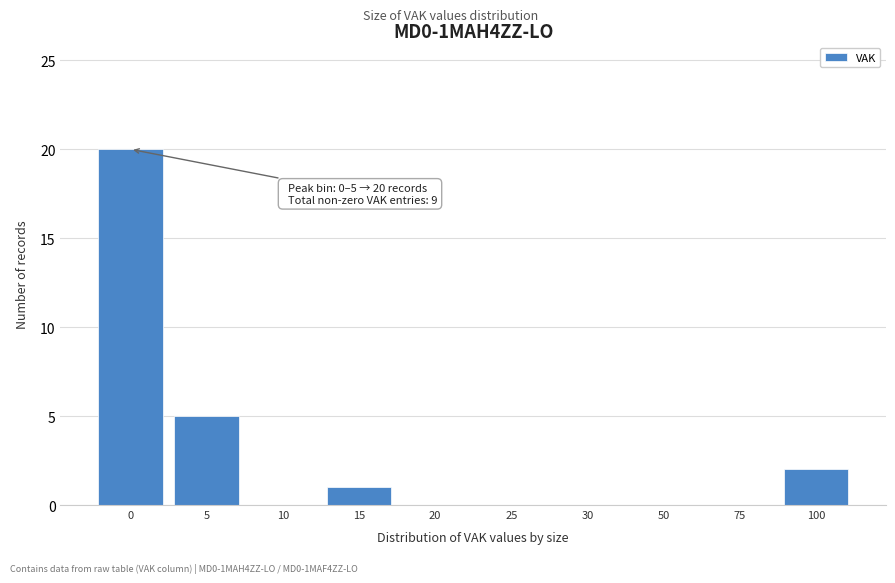

Reading left to right, list all the values displayed in this chart.

0=20	5=5	10=0	15=1	20=0	25=0	30=0	50=0	75=0	100=2